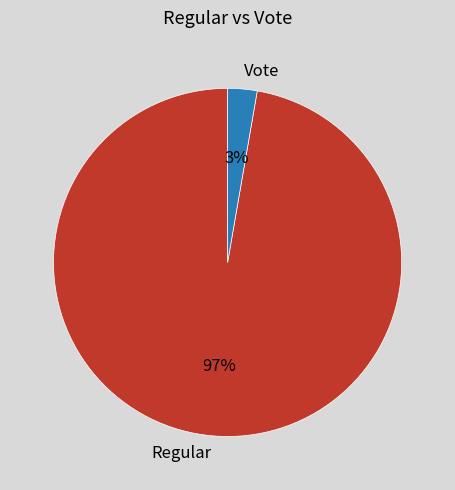

Which has a higher value, Regular or Vote?

Regular